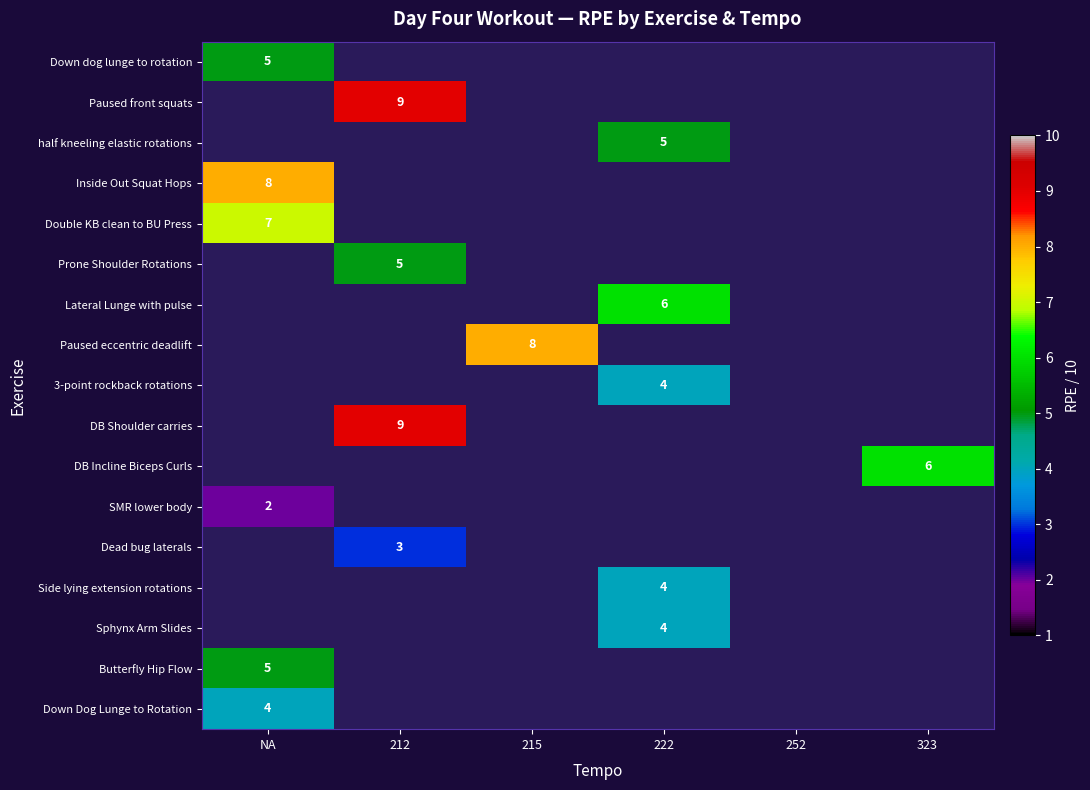

The value of Inside Out Squat Hops at NA is 8. True or false?

True